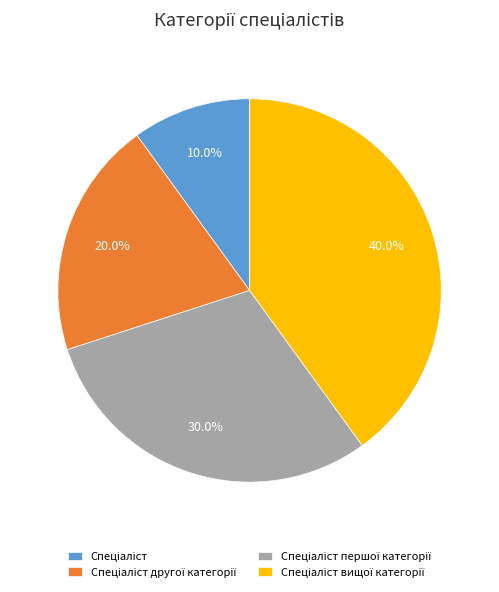

Is there any slice that represents more than half of the pie?

No